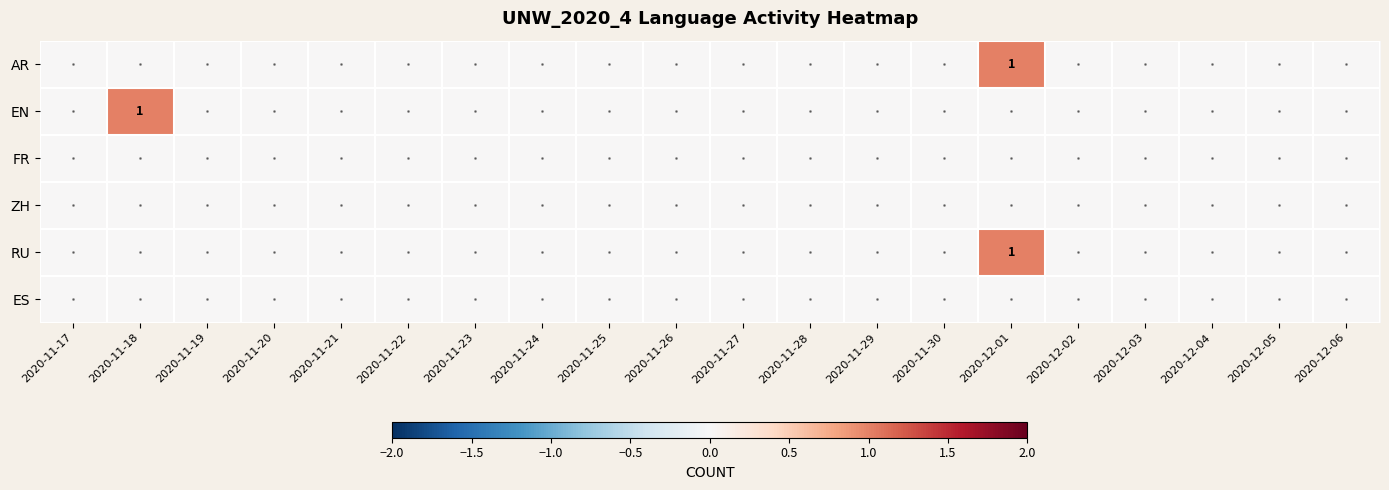

The AR series shows 1 at 2020-12-03. True or false?

False